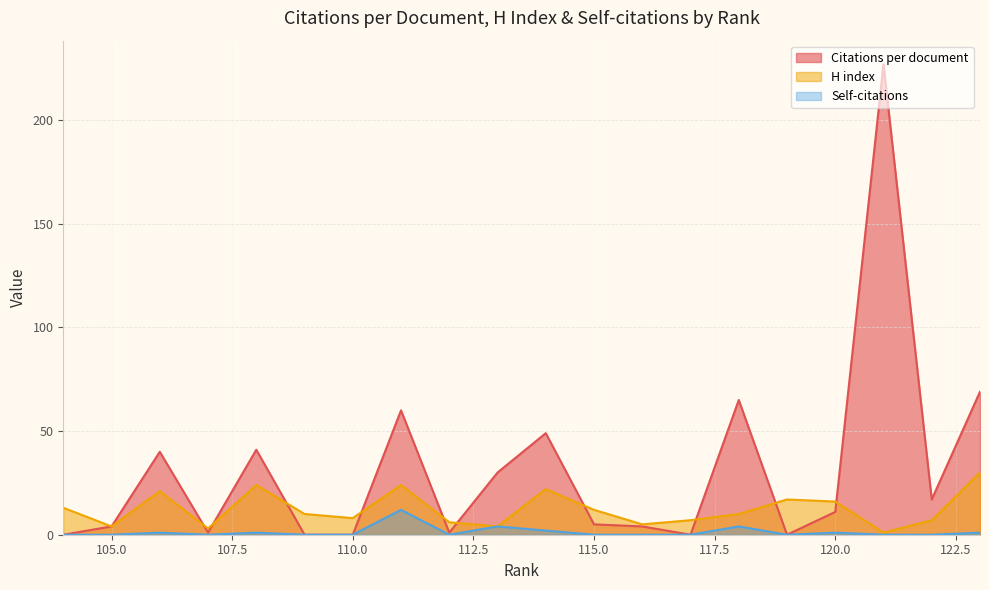

What is the sum of all H index values?

244